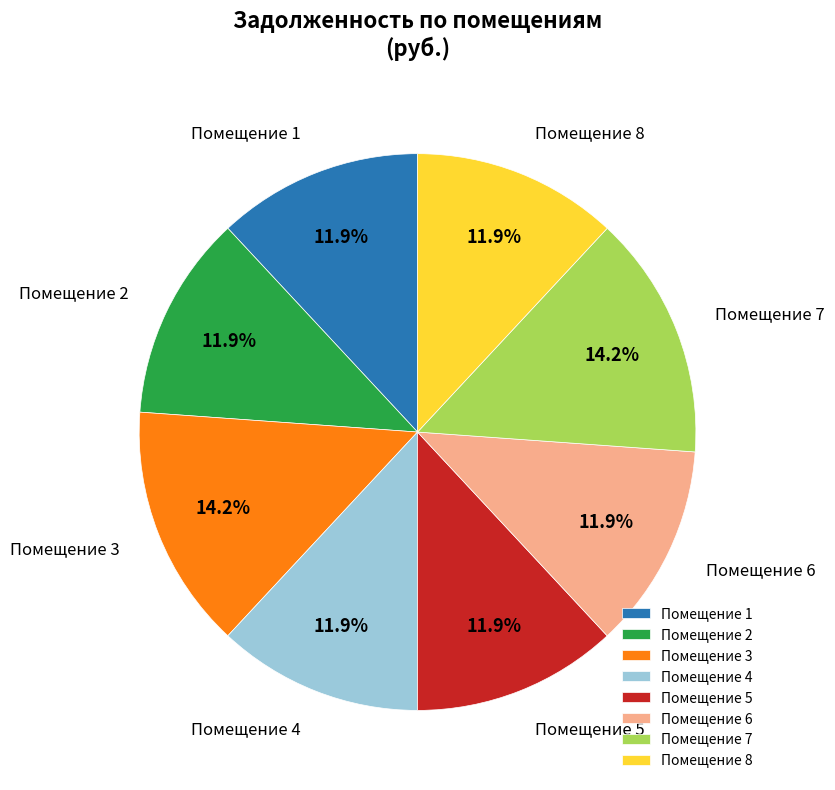

What percentage is NOT represented by Помещение 3?

85.8%